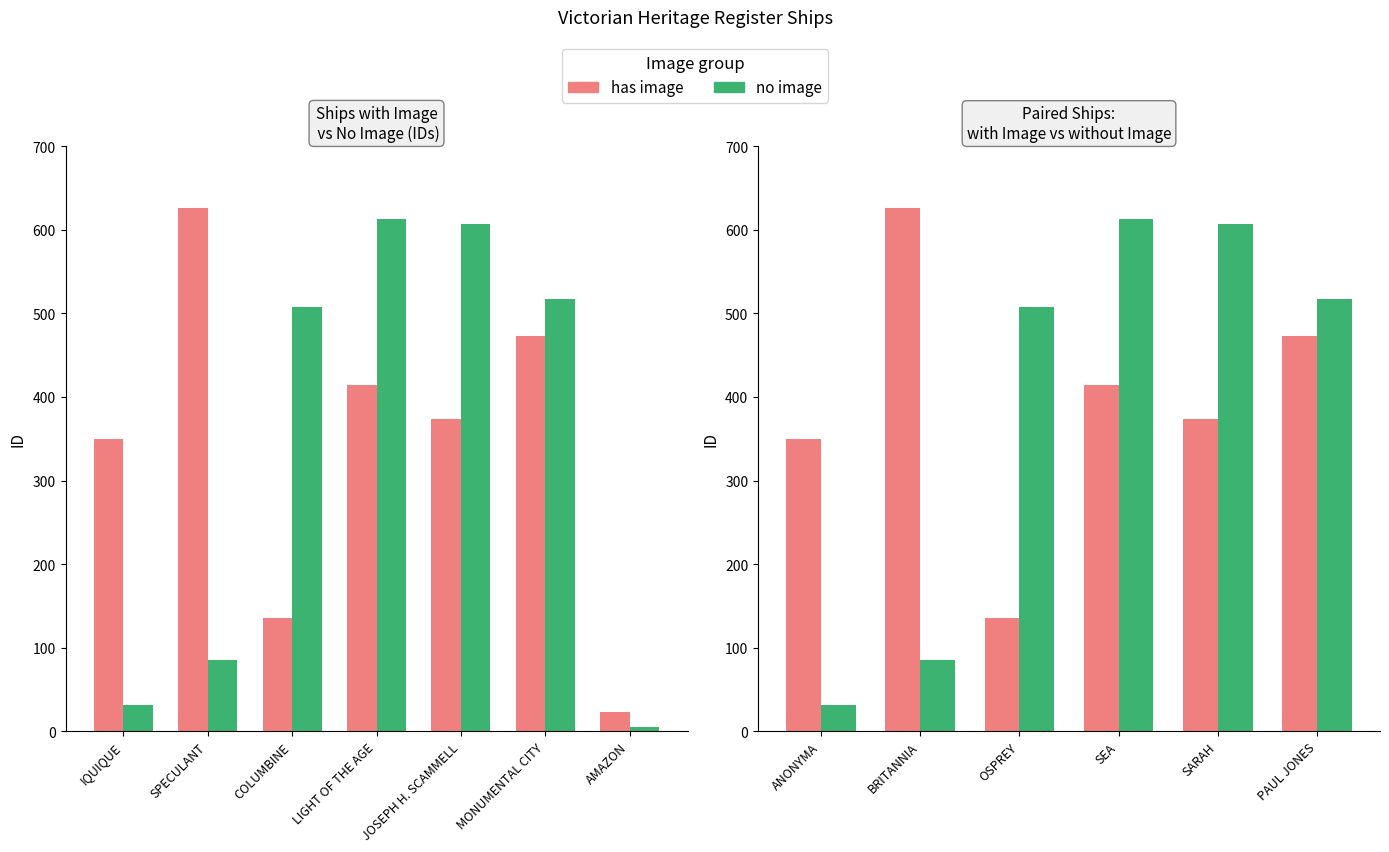

Rank the series by their maximum value, from lowest to highest.

no image, has image